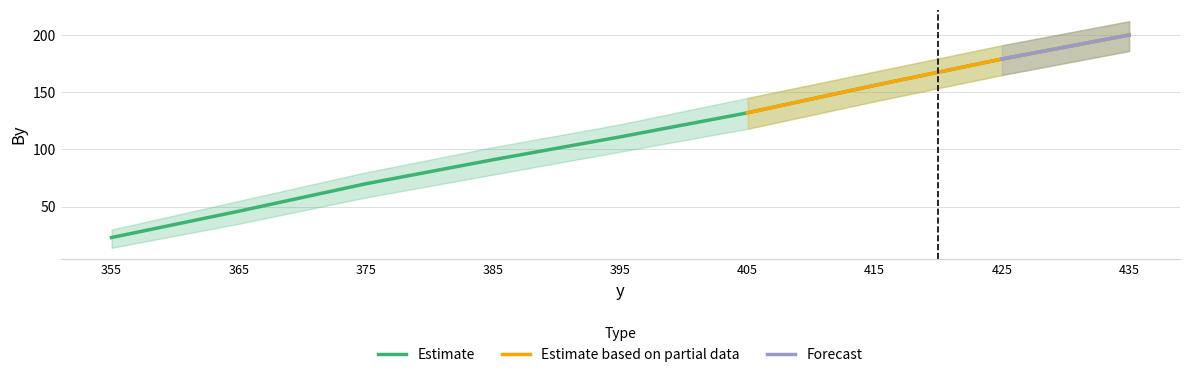

What is the change in value from 415 to 425?

+23